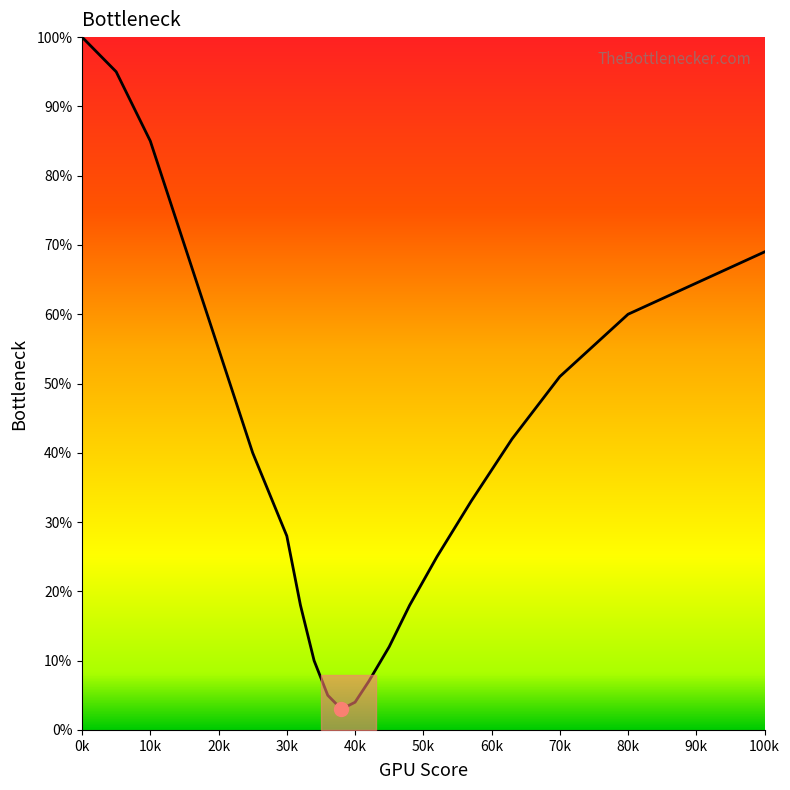

What is the minimum value shown in the chart?

3